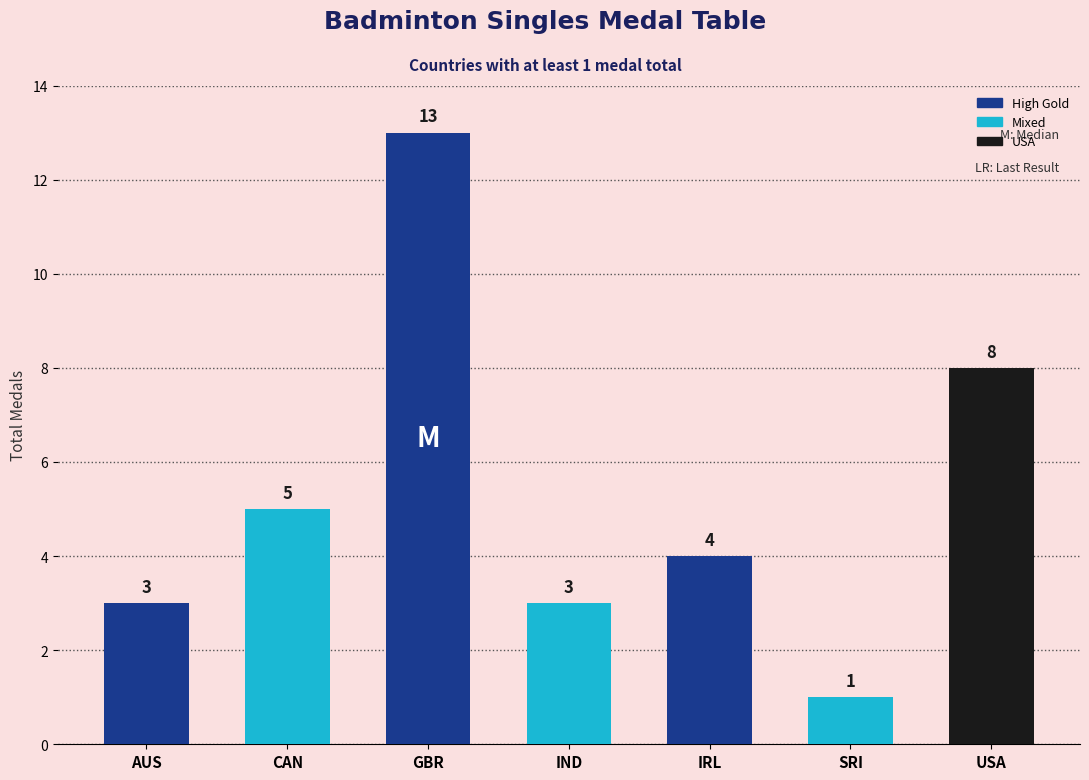

Reading left to right, extract all data points from this chart.

3	5	13	3	4	1	8